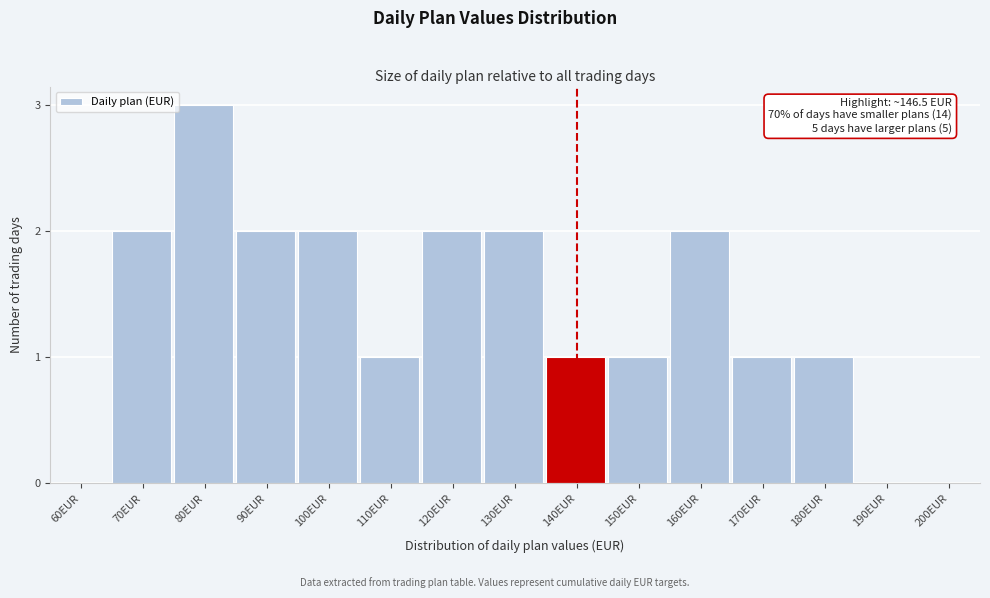

Reading left to right, list all the values displayed in this chart.

60EUR=0	70EUR=2	80EUR=3	90EUR=2	100EUR=2	110EUR=1	120EUR=2	130EUR=2	140EUR=1	150EUR=1	160EUR=2	170EUR=1	180EUR=1	190EUR=0	200EUR=0